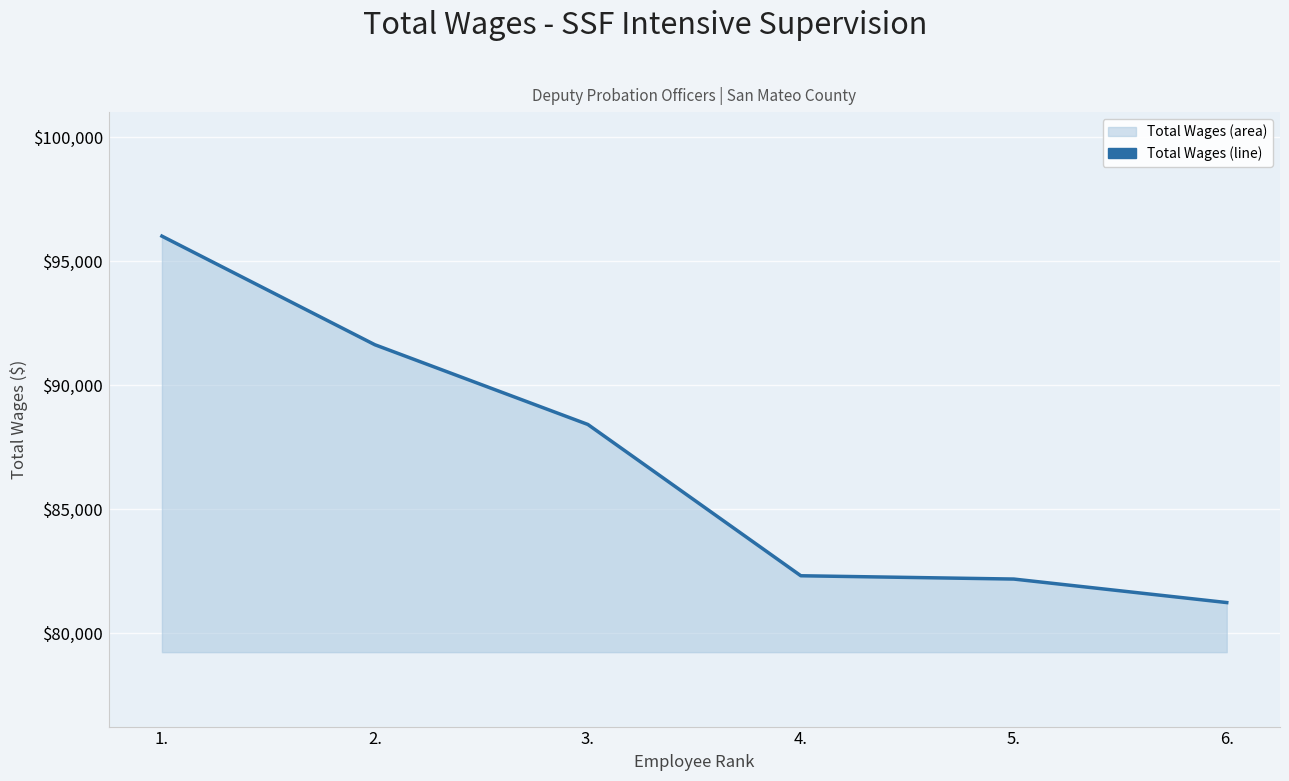

What is the change in value from 1. to 2.?

-4379